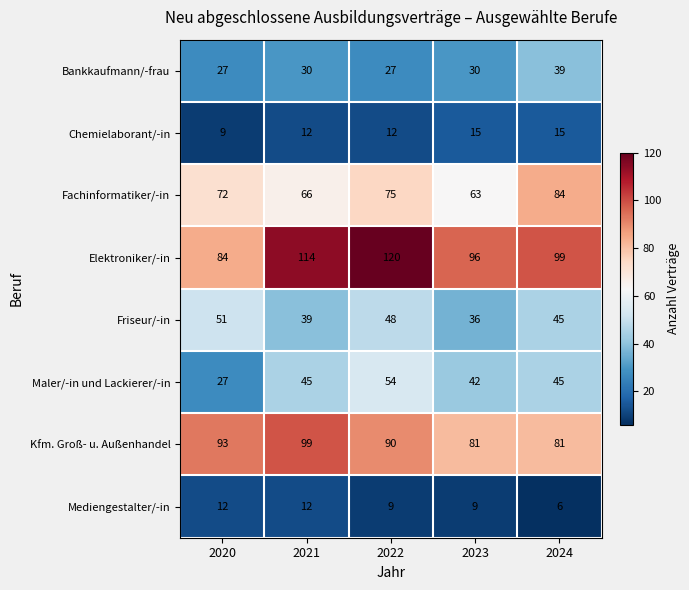

Rank the categories by Friseur/-in value from highest to lowest.

2020, 2022, 2024, 2021, 2023